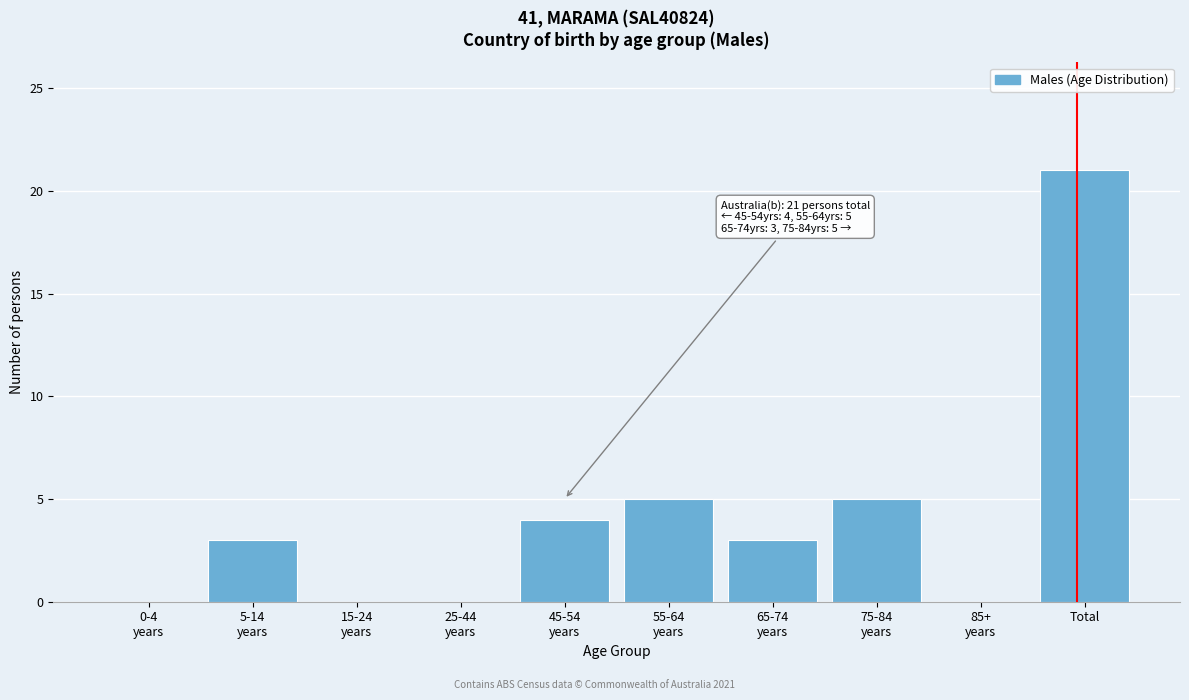

What is the sum of all values?

41